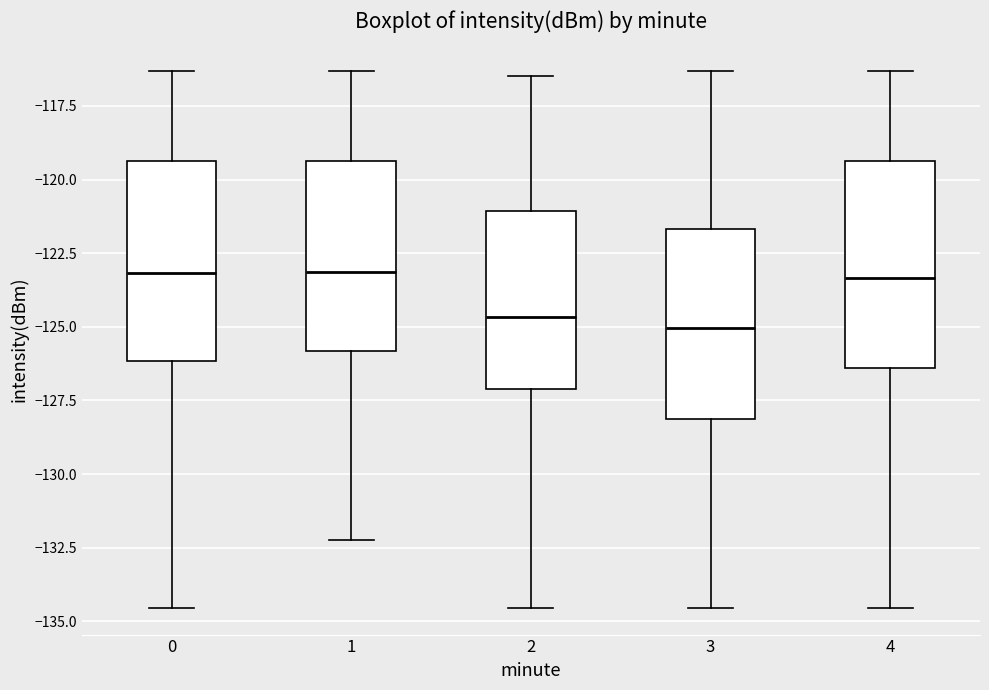

Reading left to right, read every box against the y-axis: the position of its median line, the range the box covers, and the ends of its whiskers. The values are not printed on the chart, so give them approximately, as read against the axis.

0: median -123.0, box -126.0 to -119.5, whiskers -134.5 to -116.5
1: median -123.0, box -126.0 to -119.5, whiskers -132.0 to -116.5
2: median -124.5, box -127.0 to -121.0, whiskers -134.5 to -116.5
3: median -125.0, box -128.0 to -121.5, whiskers -134.5 to -116.5
4: median -123.5, box -126.5 to -119.5, whiskers -134.5 to -116.5